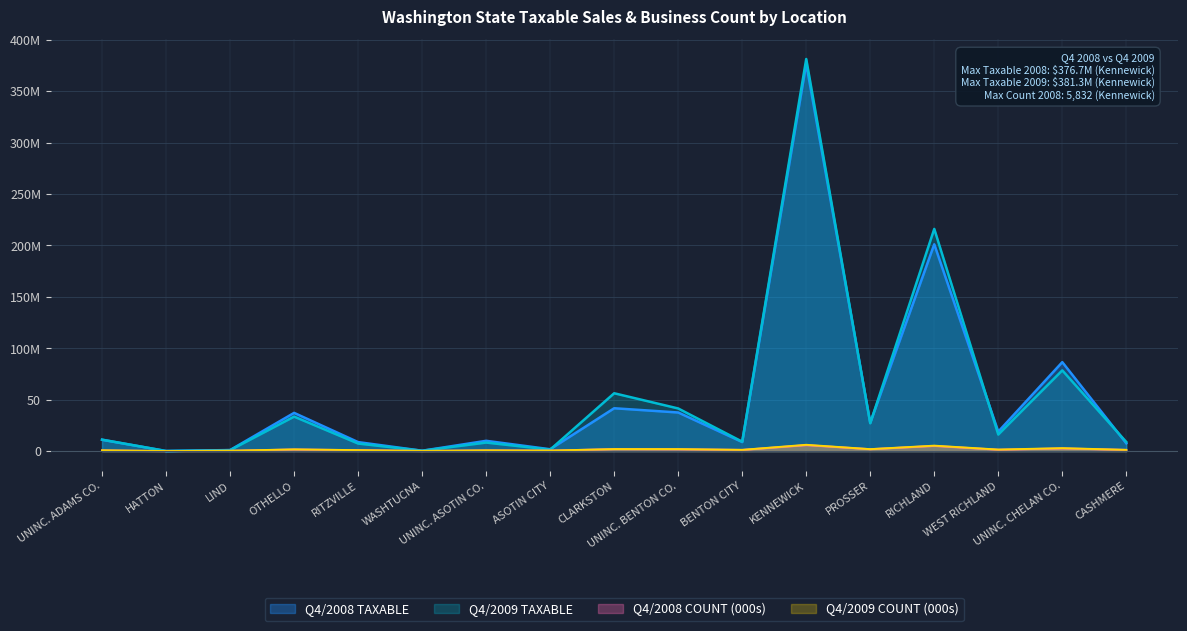

What is the difference between the maximum and minimum values in the Q4/2009 TAXABLE series?

381.1